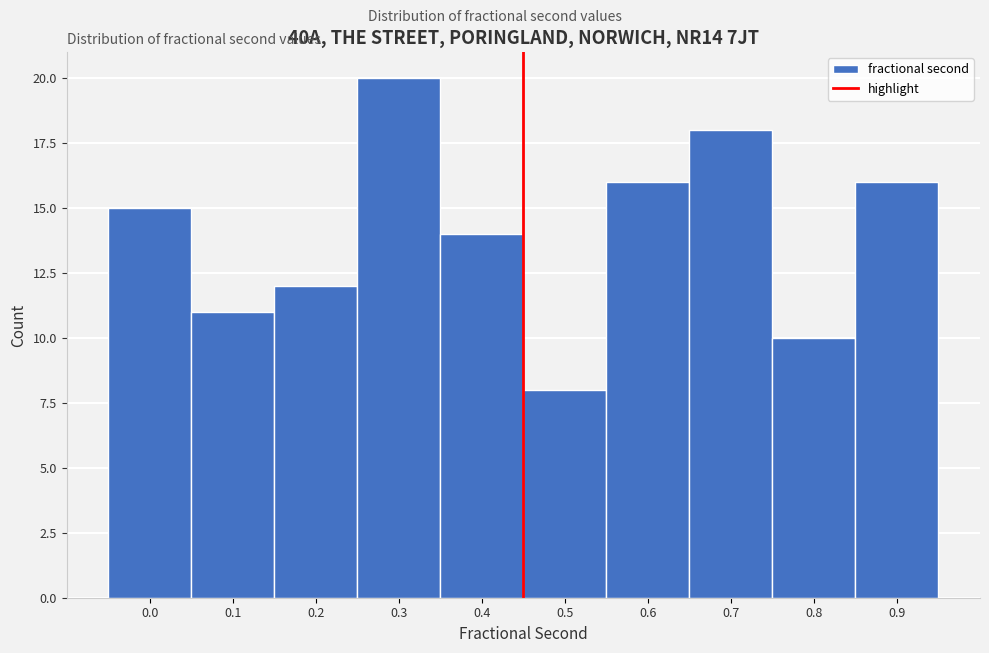

Reading right to left, extract all data points from this chart.

16	10	18	16	8	14	20	12	11	15